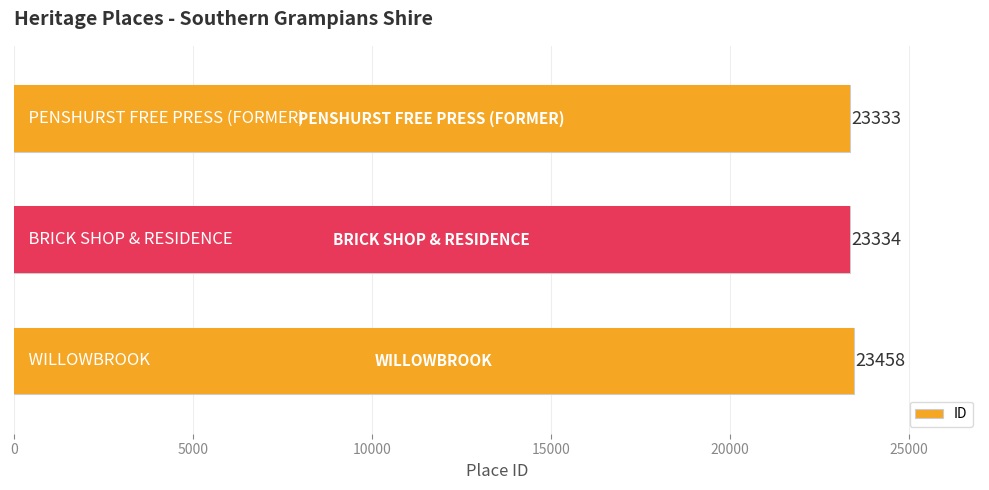

Are the bars grouped side by side (vs. stacked)?

No